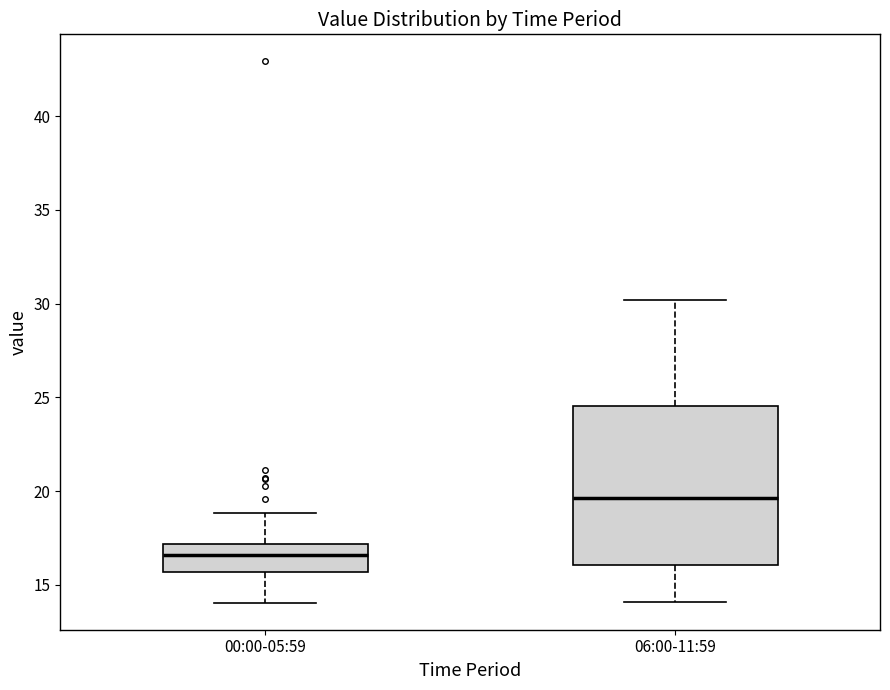

Which box has the highest median line?

06:00-11:59